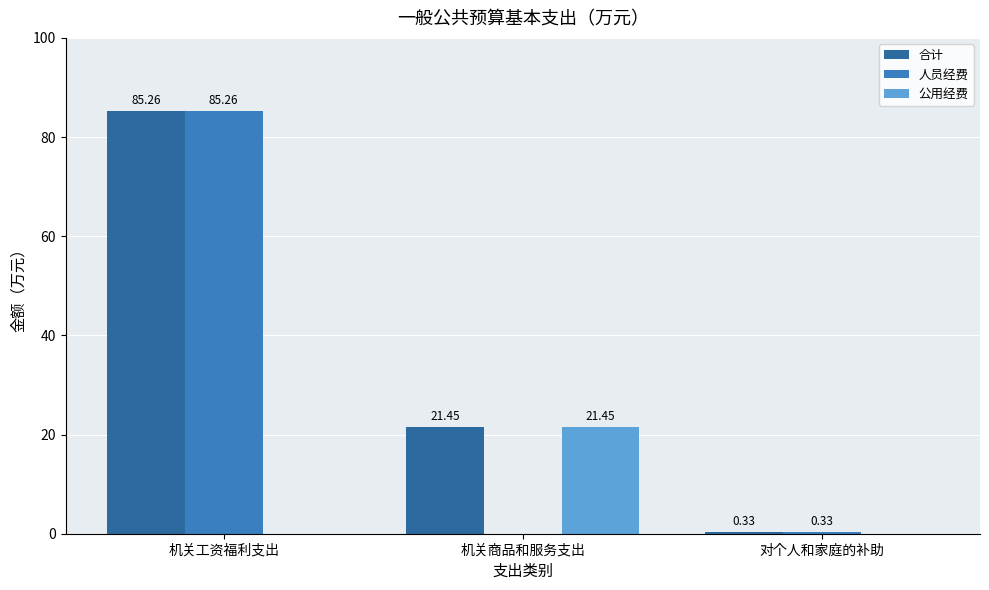

Where does the 合计 series first go above 21?

机关工资福利支出